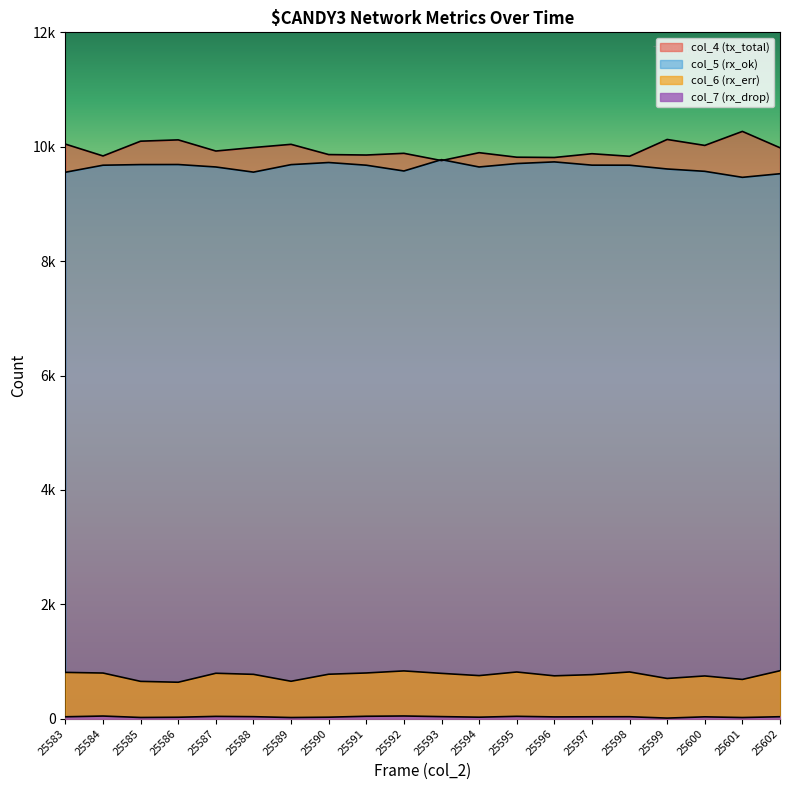

What is the lowest value of the col_6 (rx_err) series?

638